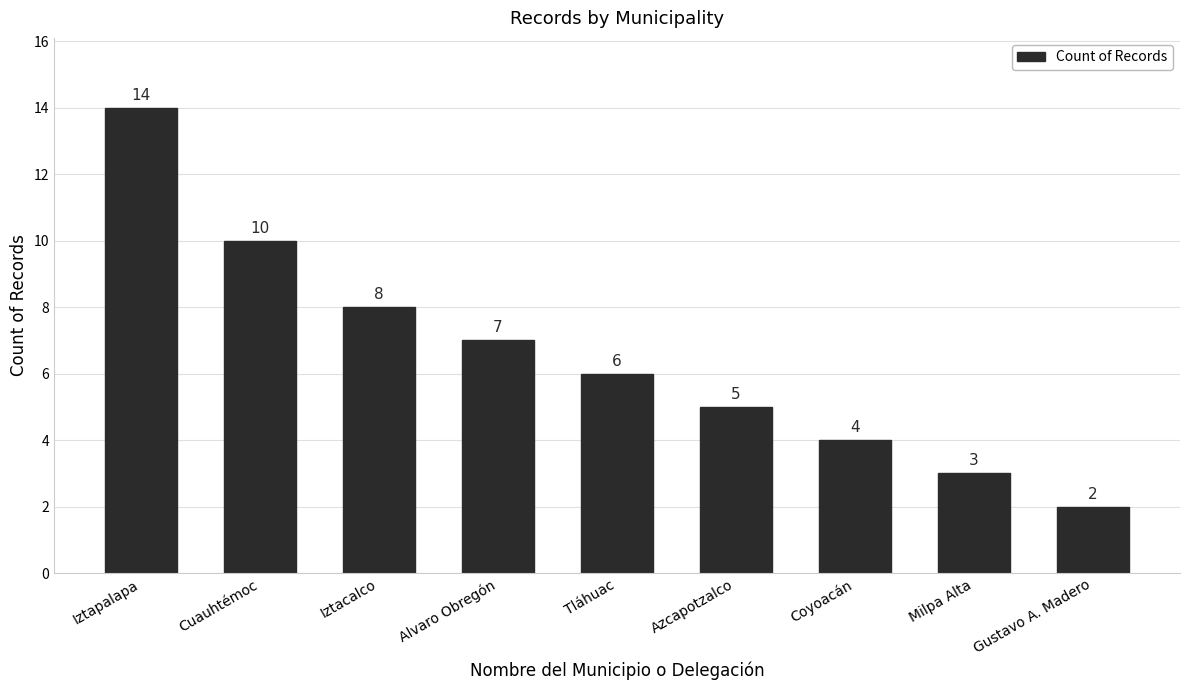

Where is the data nearest to the value 8?

Iztacalco